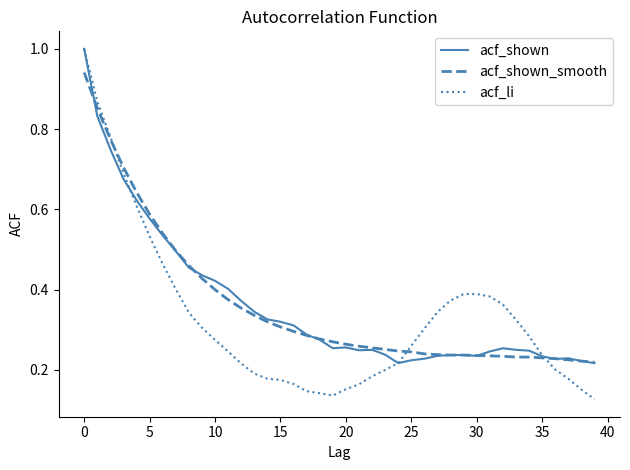

What are all the series names shown in the legend?

acf_shown, acf_shown_smooth, acf_li